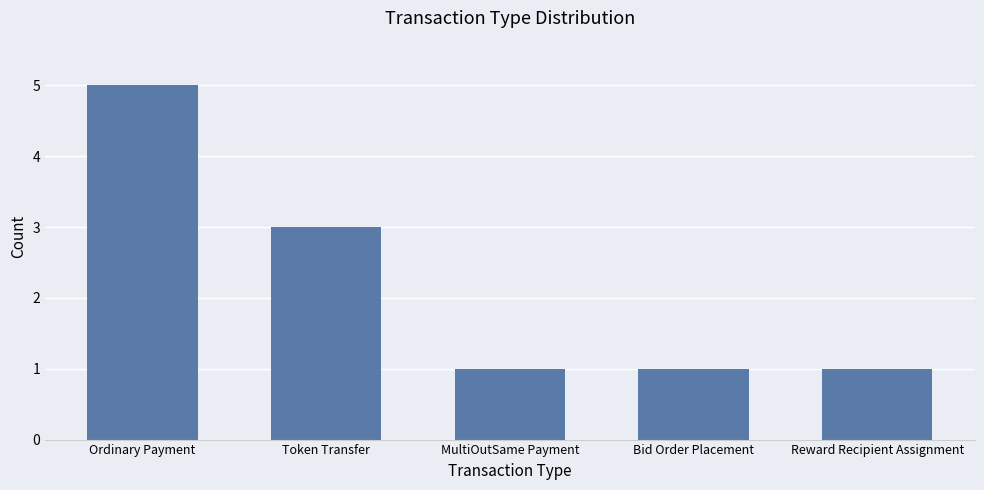

Which has a higher value, Token Transfer or Ordinary Payment?

Ordinary Payment